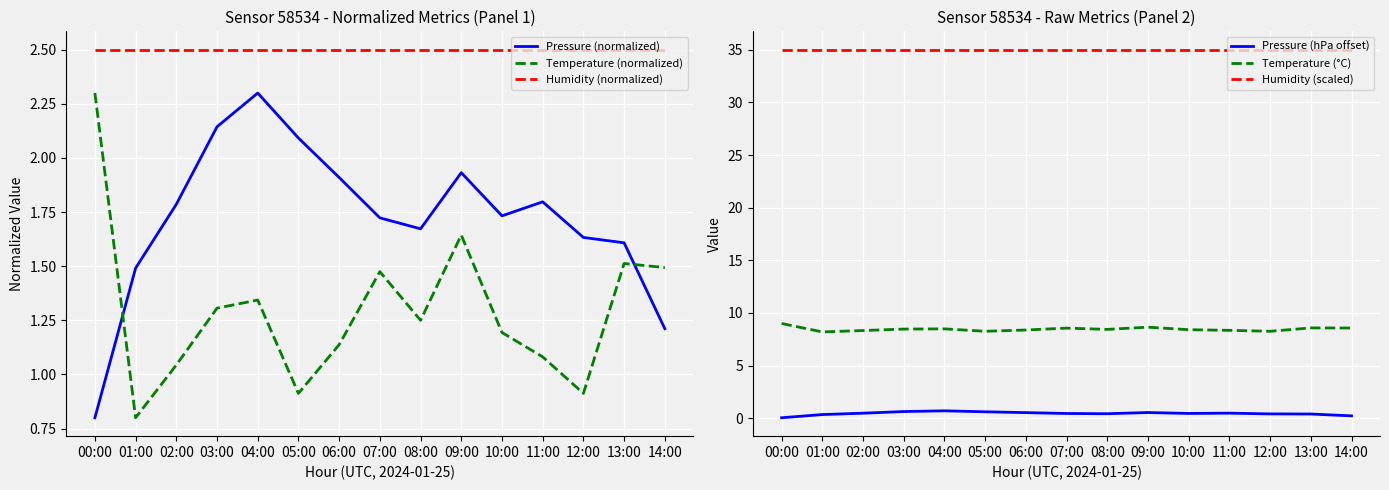

True or false: Humidity (scaled) and Temperature (°C) intersect in this chart.

False